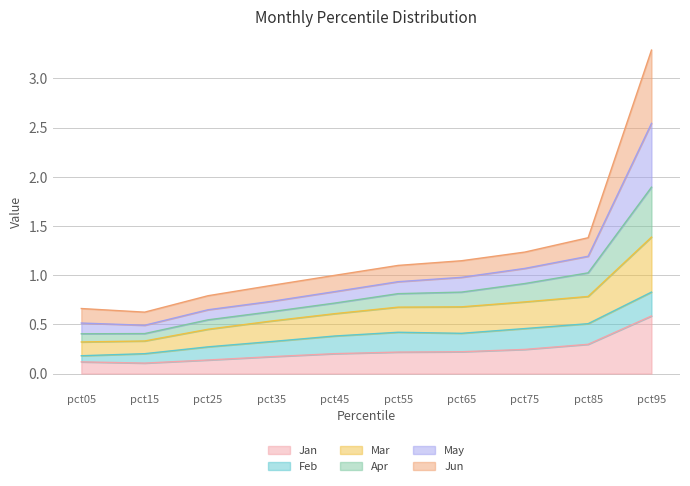

What are all the series names shown in the legend?

Jan, Feb, Mar, Apr, May, Jun